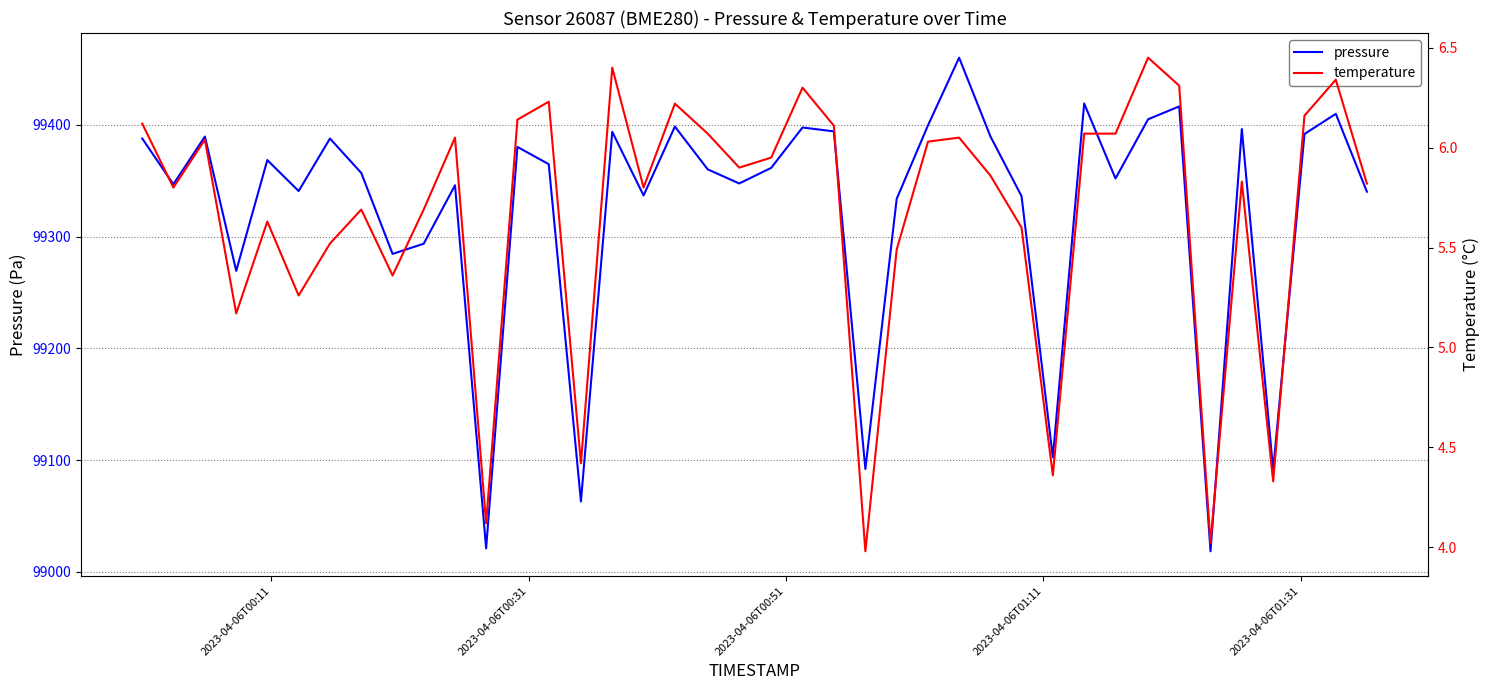

What is the value of the pressure point at the 1st from the left?

99387.8